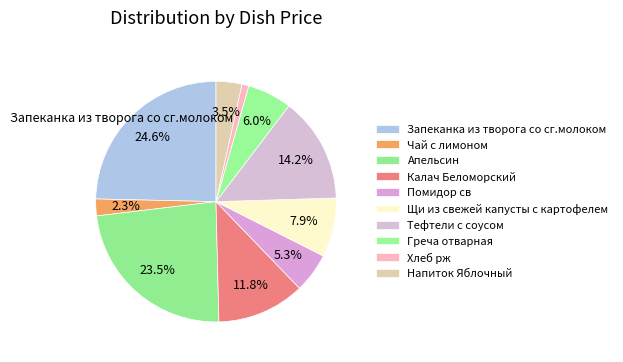

To the nearest percent, what percentage of the pie is Апельсин?

23%